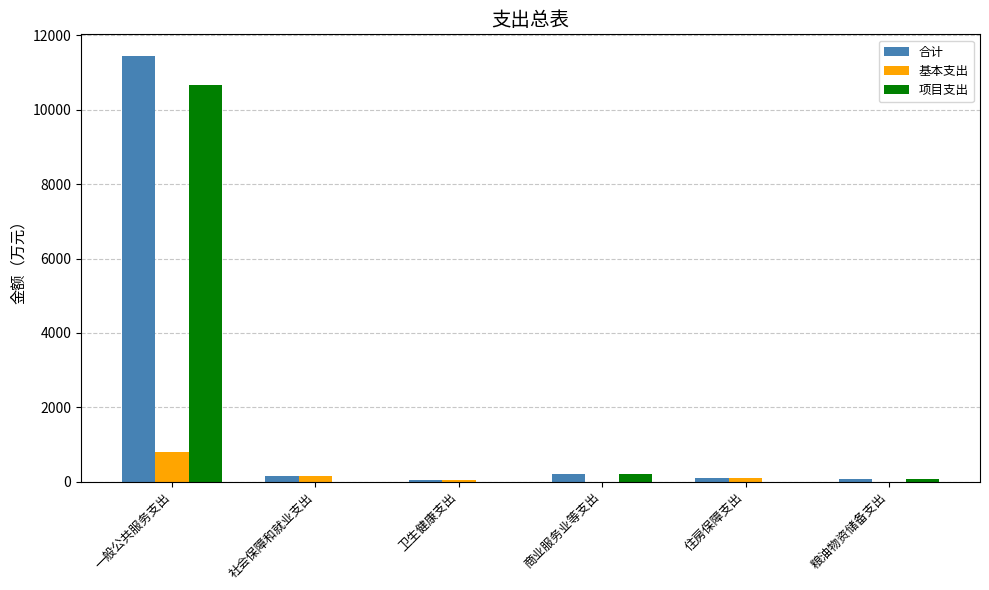

What is the total value across all series at 一般公共服务支出?

22916.4